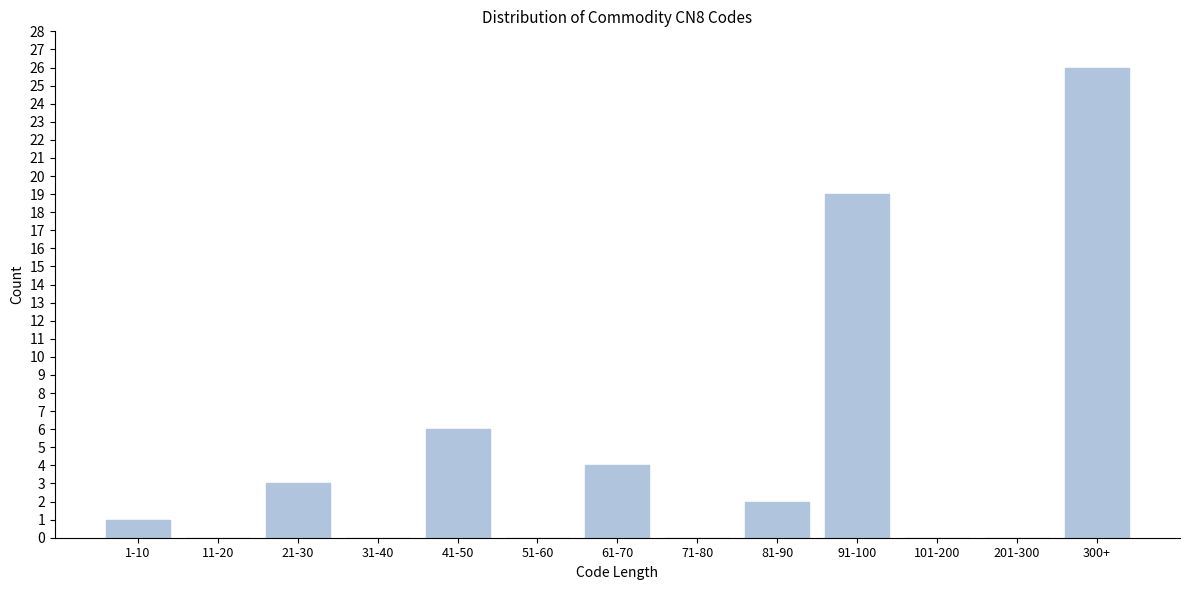

Reading right to left, list all the values displayed in this chart.

300+=26	201-300=0	101-200=0	91-100=19	81-90=2	71-80=0	61-70=4	51-60=0	41-50=6	31-40=0	21-30=3	11-20=0	1-10=1